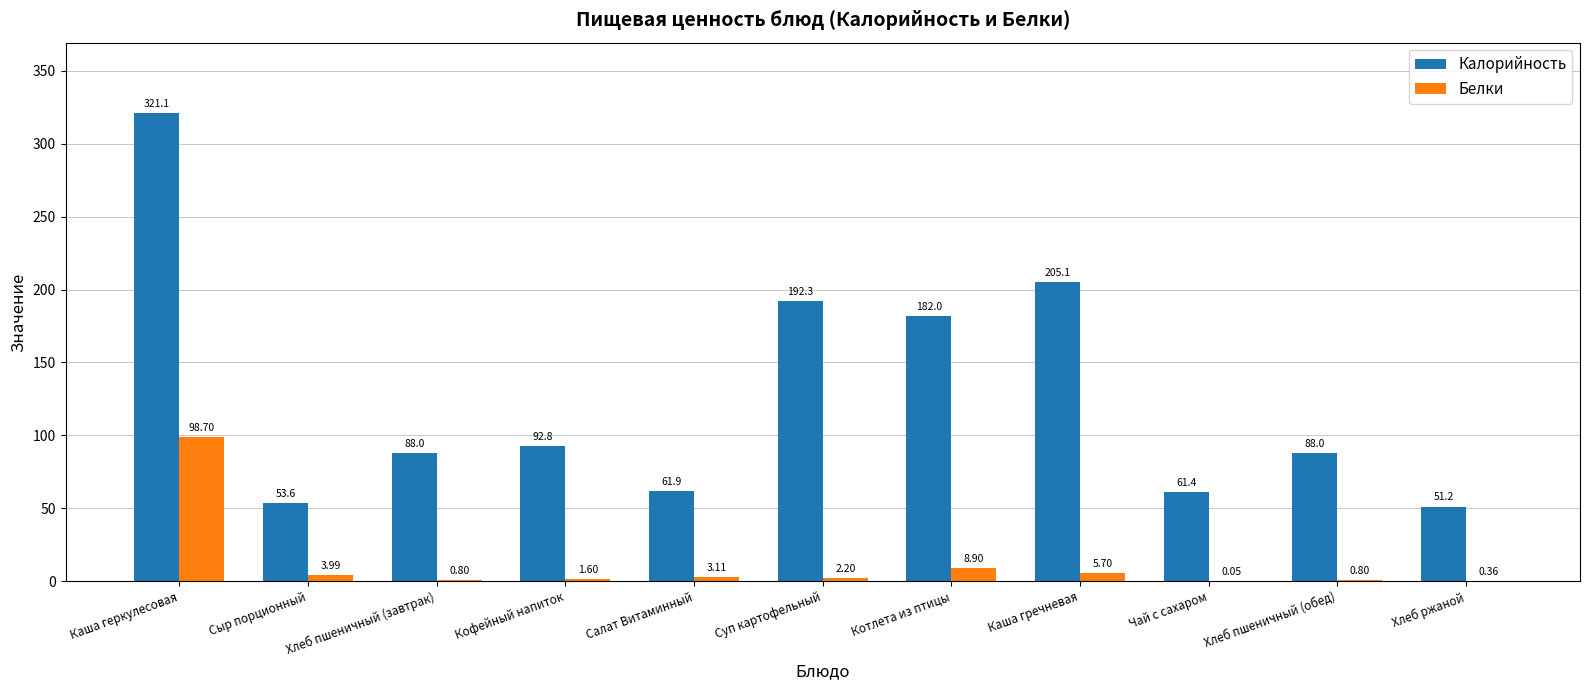

Which series changed the most between Сыр порционный and Каша гречневая?

Калорийность